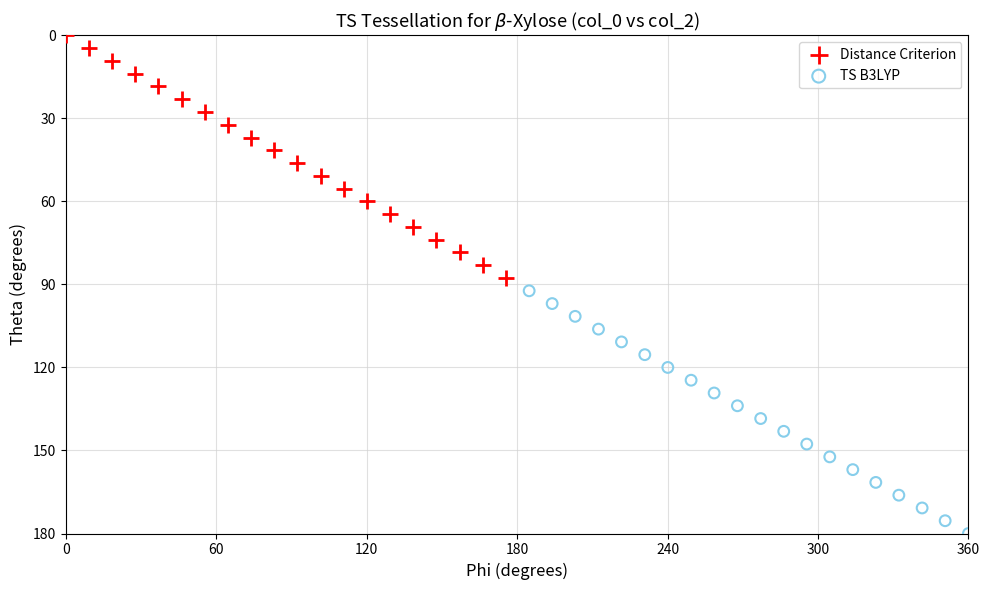

Which series contains the highest Y value?

TS B3LYP